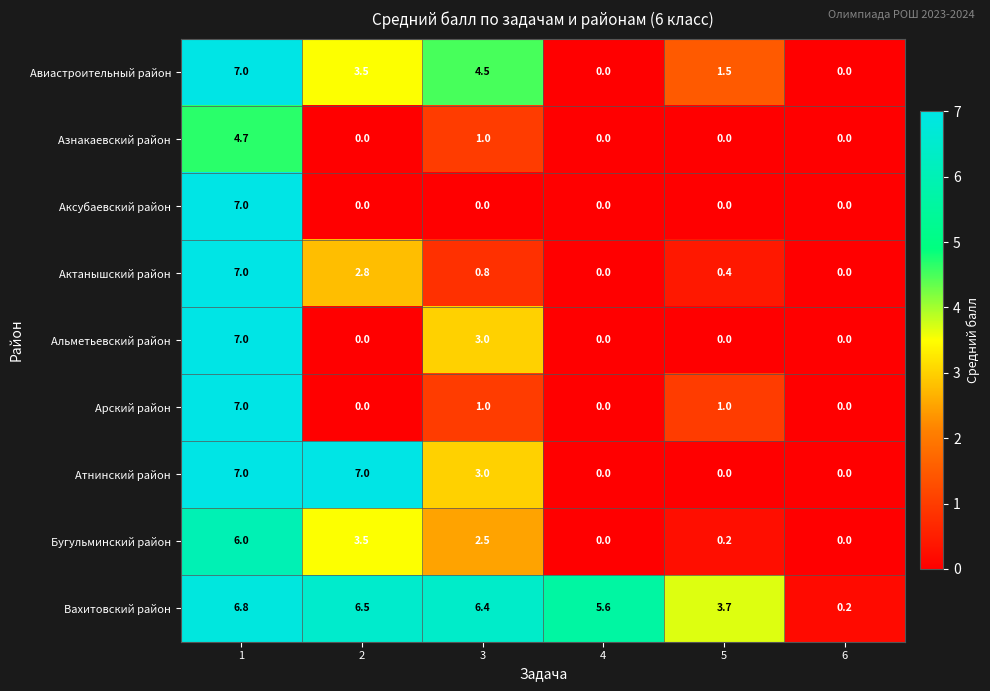

Between 2 and 6, which series saw the biggest shift?

Атнинский район